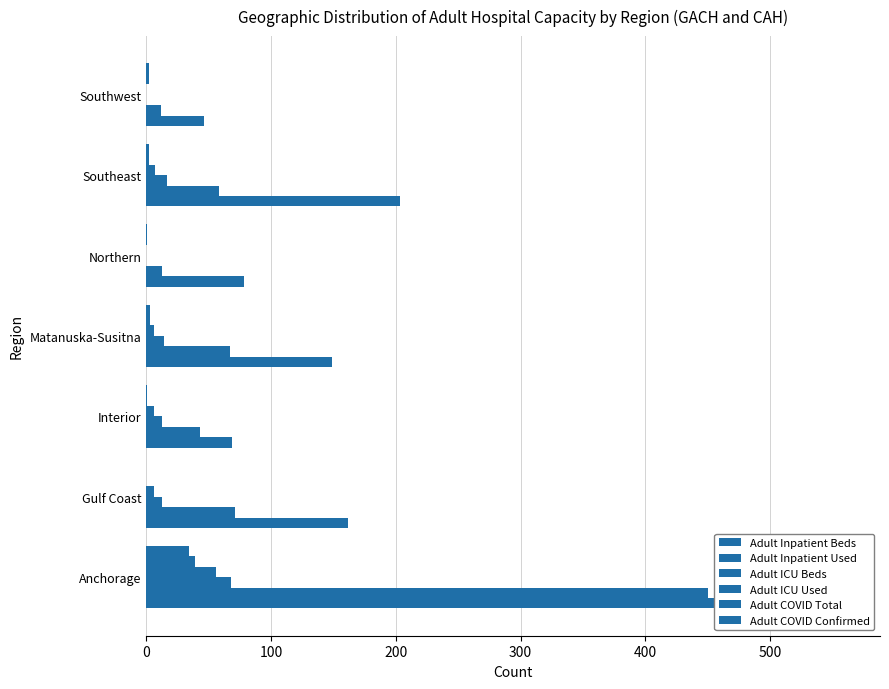

Is the value of Adult Inpatient Beds at Matanuska-Susitna greater than the value of Adult COVID Confirmed at Southeast?

Yes